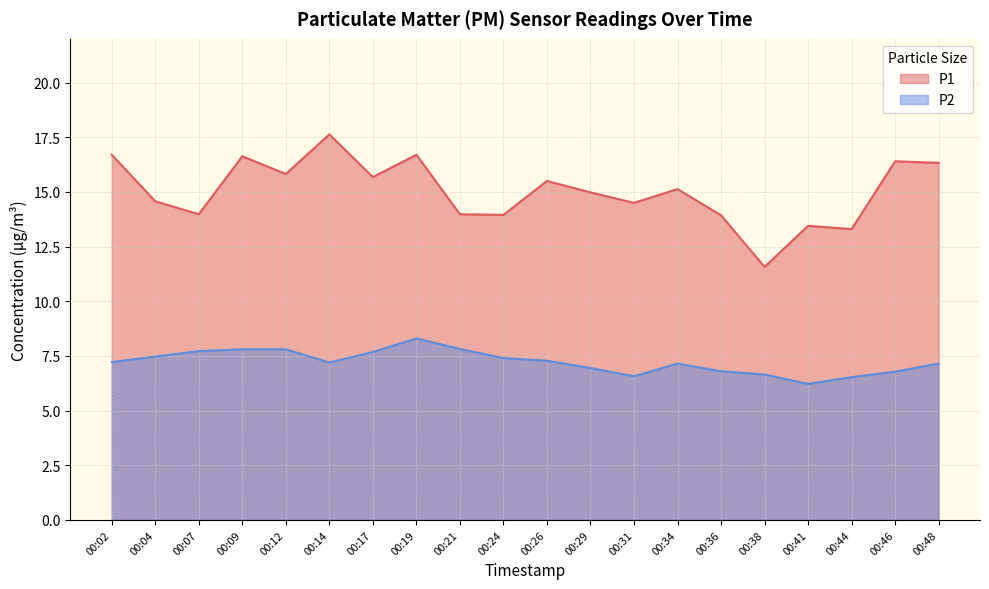

True or false: P1 and P2 cross at least once.

False